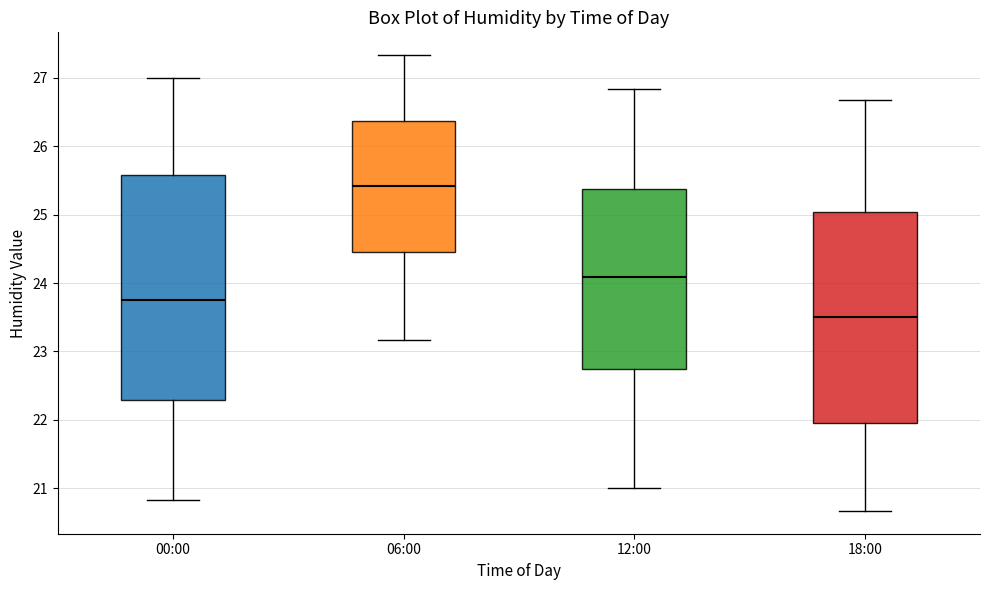

Where does the median line of the box for 00:00 sit on the y-axis? The values are not printed on the chart, so give them approximately, as read against the axis.

23.8